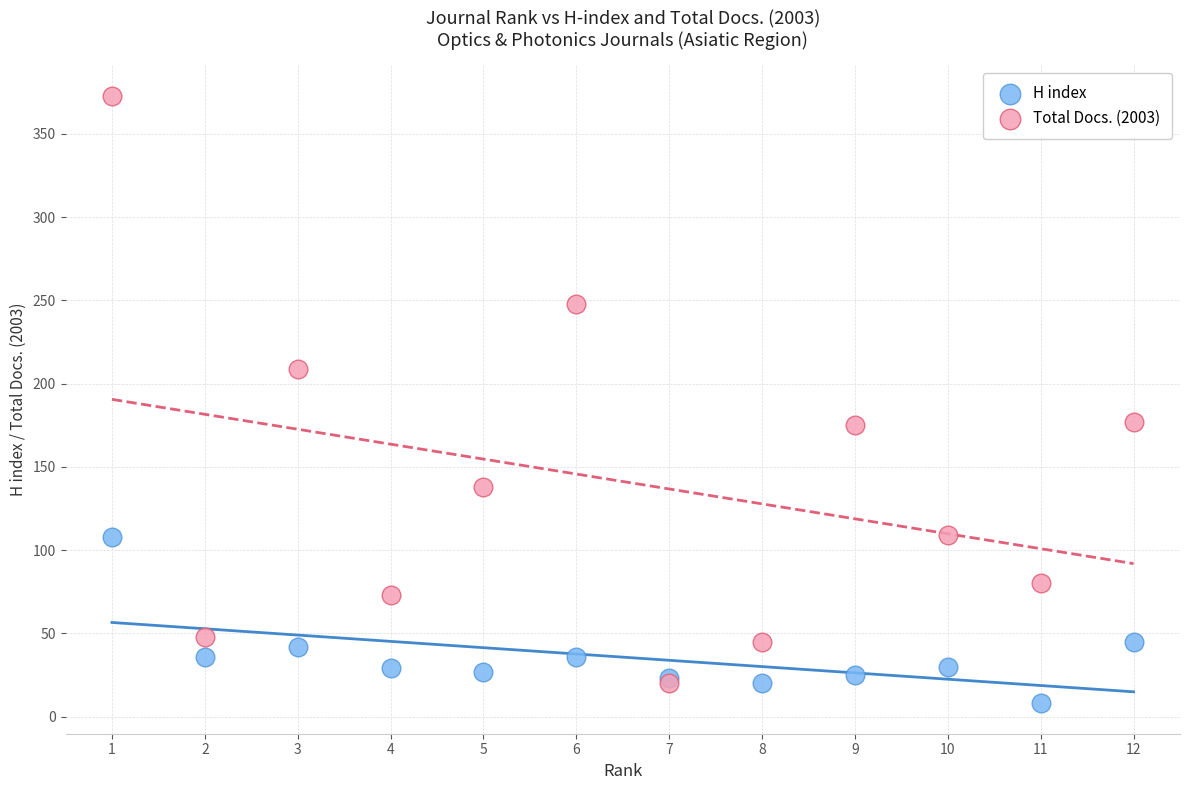

In the Total Docs. (2003) series, what Y value is closest to 196?

209